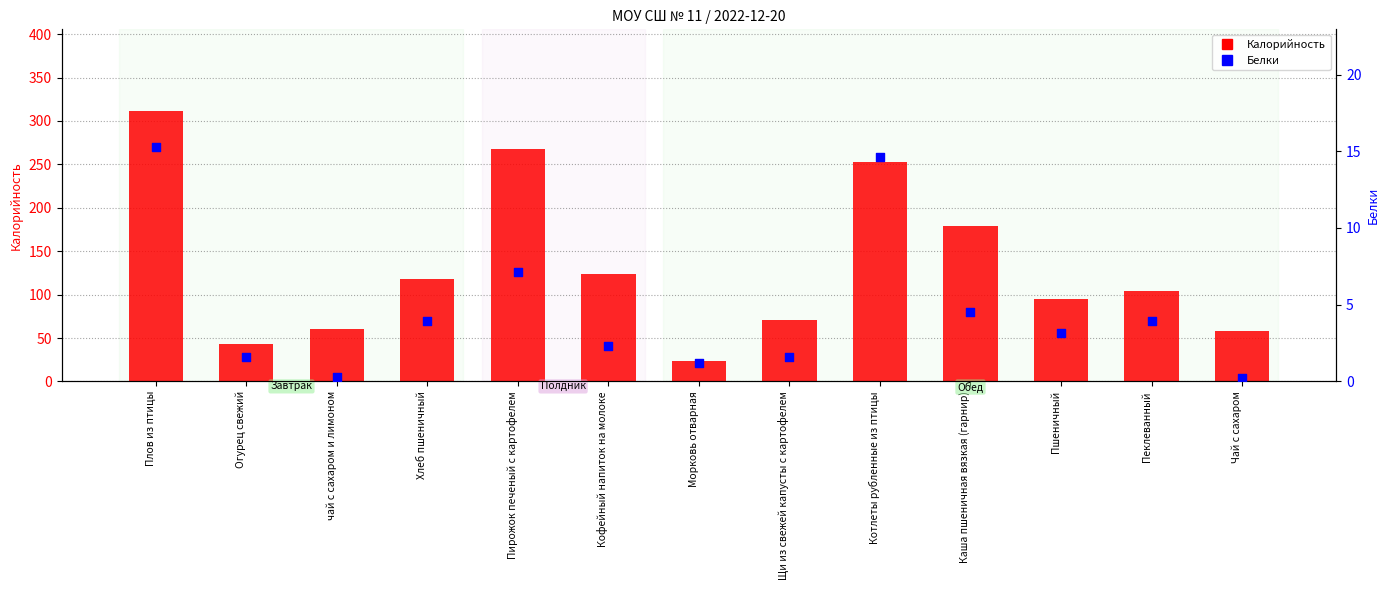

Which series has the largest Y range (max minus min)?

Калорийность